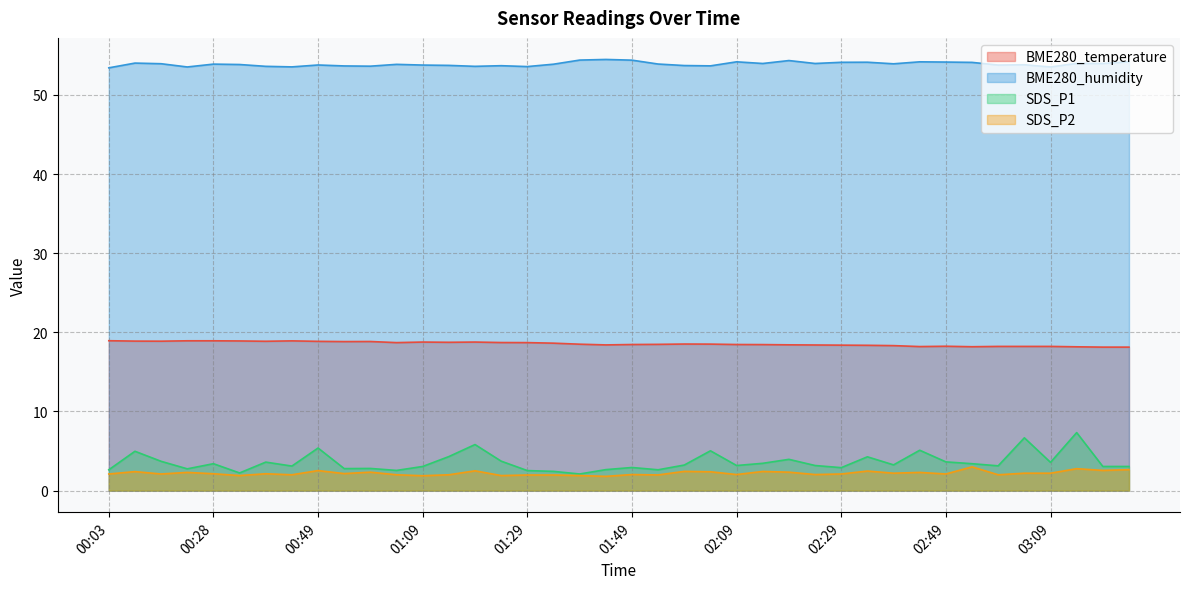

Does the chart display data point markers on the line(s)?

No